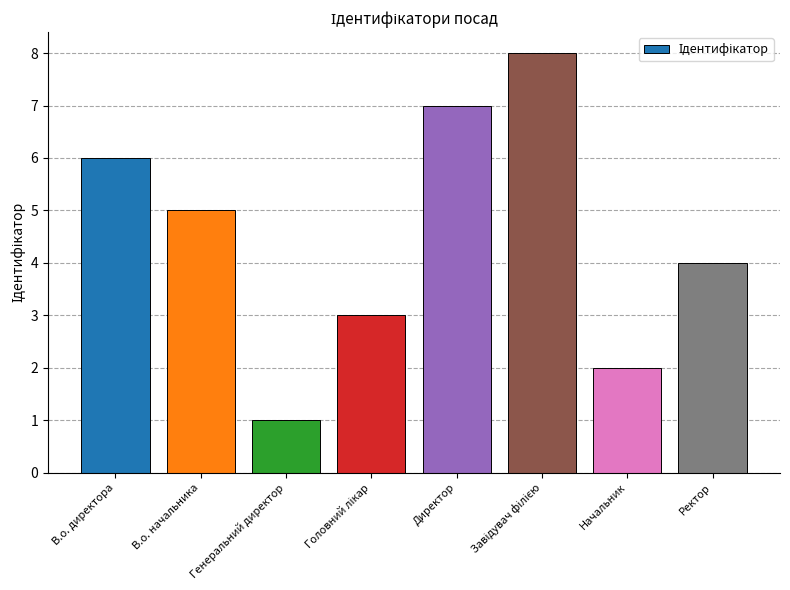

What is the value of the 6th bar from the left?

8